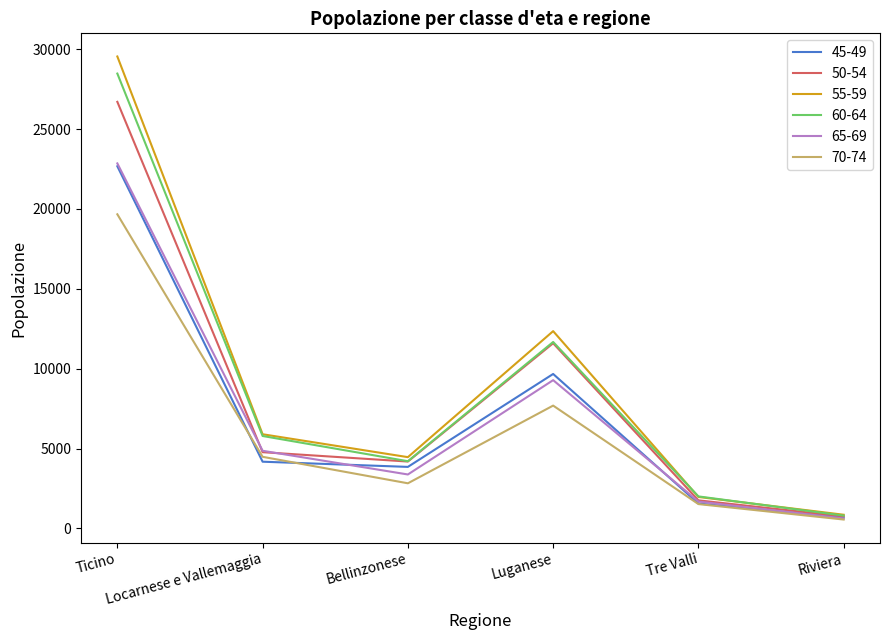

At which category does 55-59 reach its first local peak?

Luganese